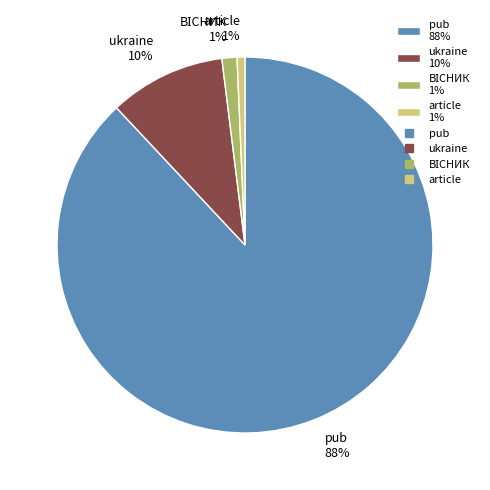

How many segments does this pie chart have?

4